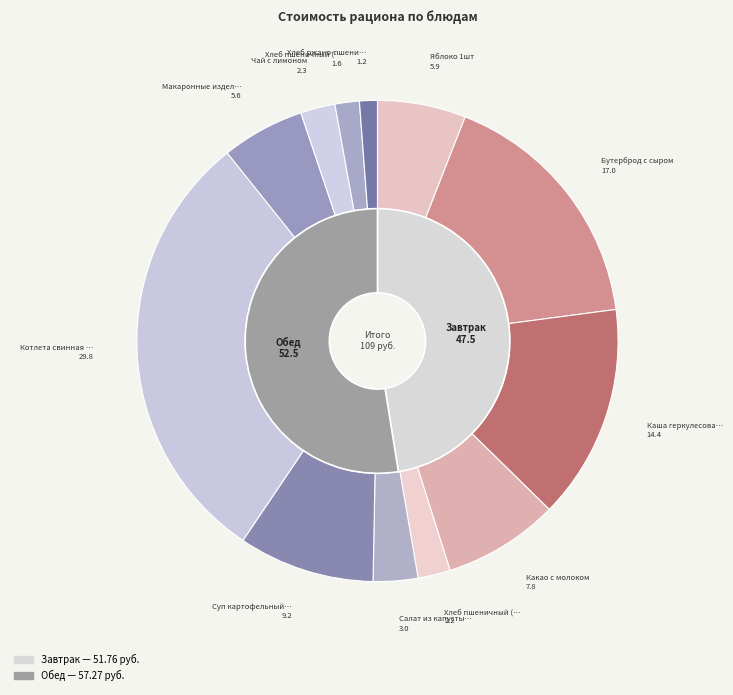

Which has a higher value, Какао с молоком or Котлета свинная запеченая?

Котлета свинная запеченая